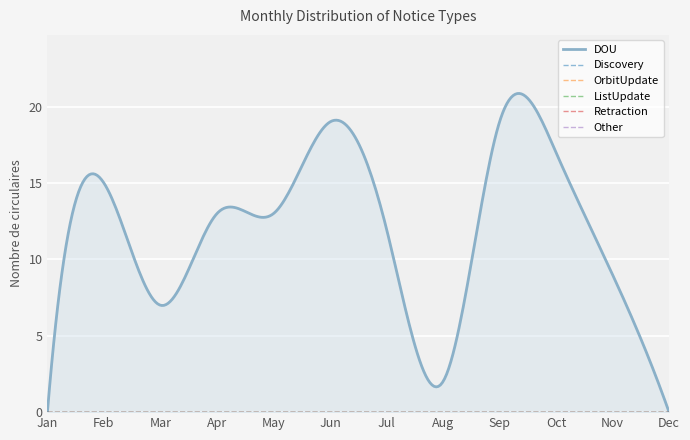

How many lines are shown in the chart?

6